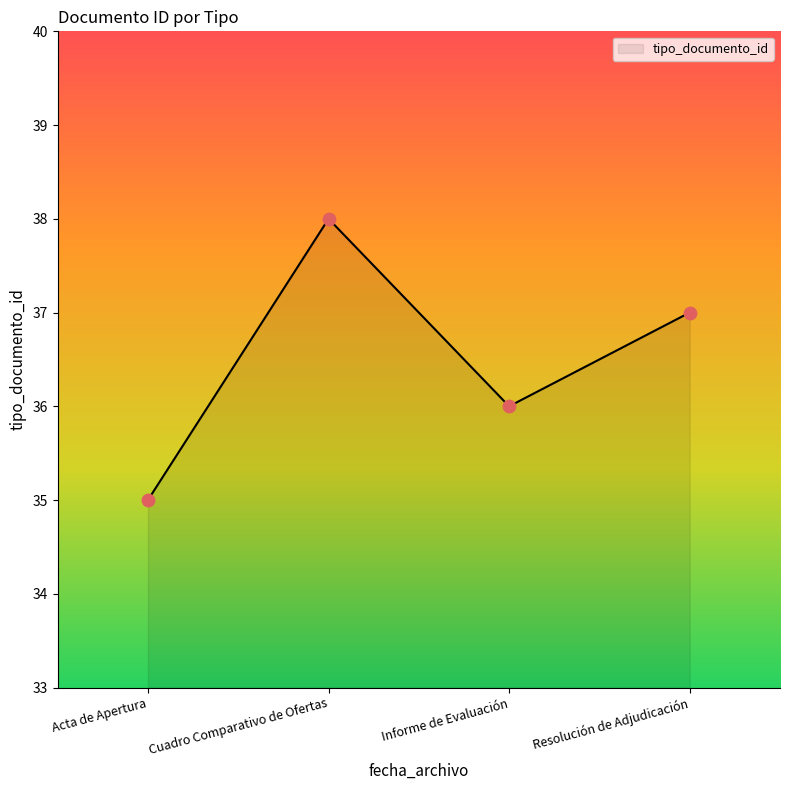

Between Informe de Evaluación and Acta de Apertura, which is larger?

Informe de Evaluación